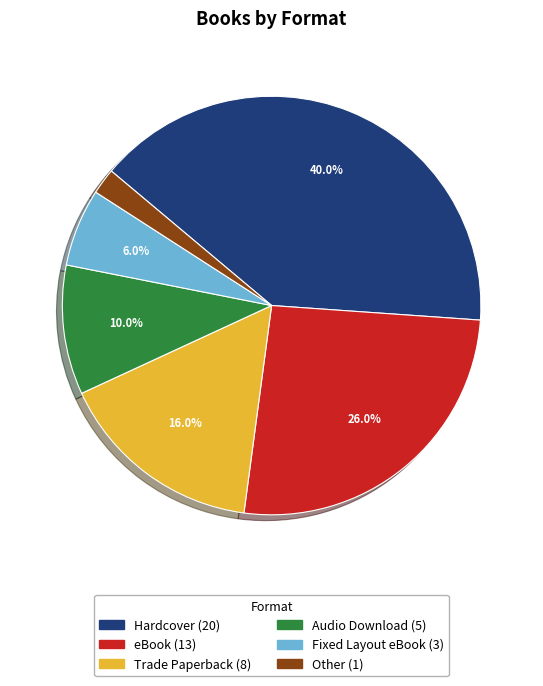

What is the ratio of the value at Fixed Layout eBook to the value at Other?

3.0